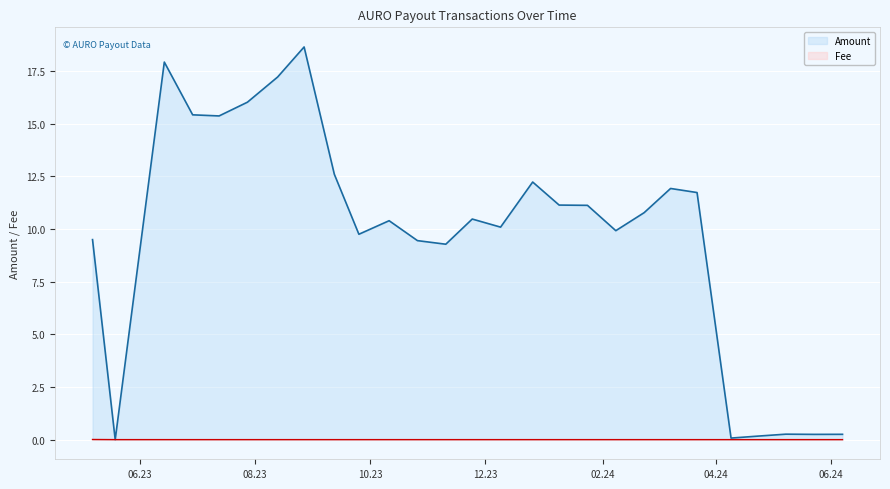

Count the Fee values in the range 0 to 1.

27